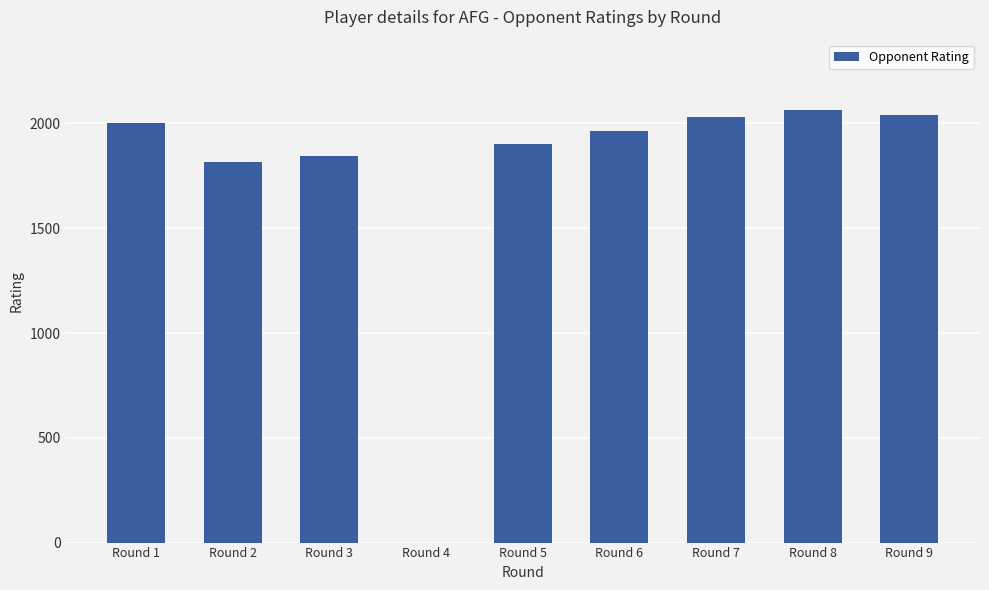

What is the change in value from Round 4 to Round 7?

+2032